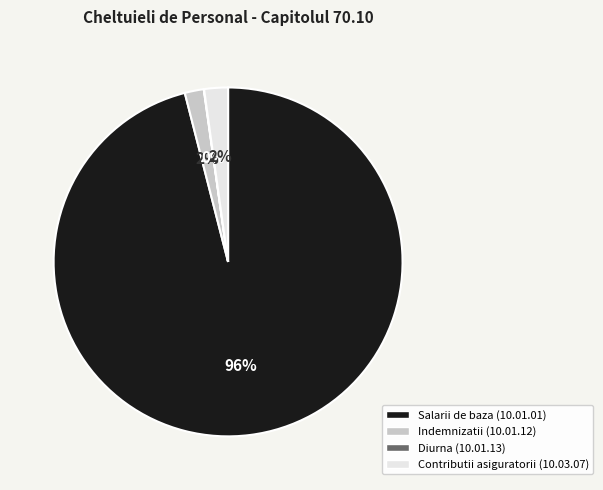

Is the sum of Contributii asiguratorii (10.03.07) and Indemnizatii (10.01.12) greater than half?

No